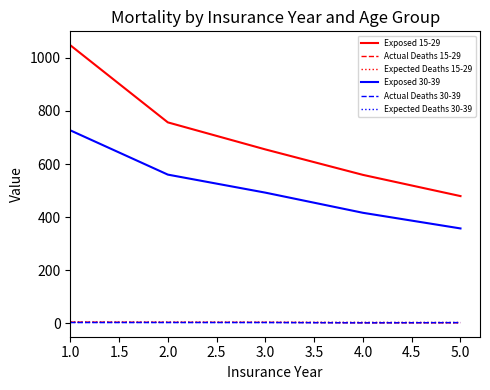

What is the maximum value for Exposed 30-39?

727.0